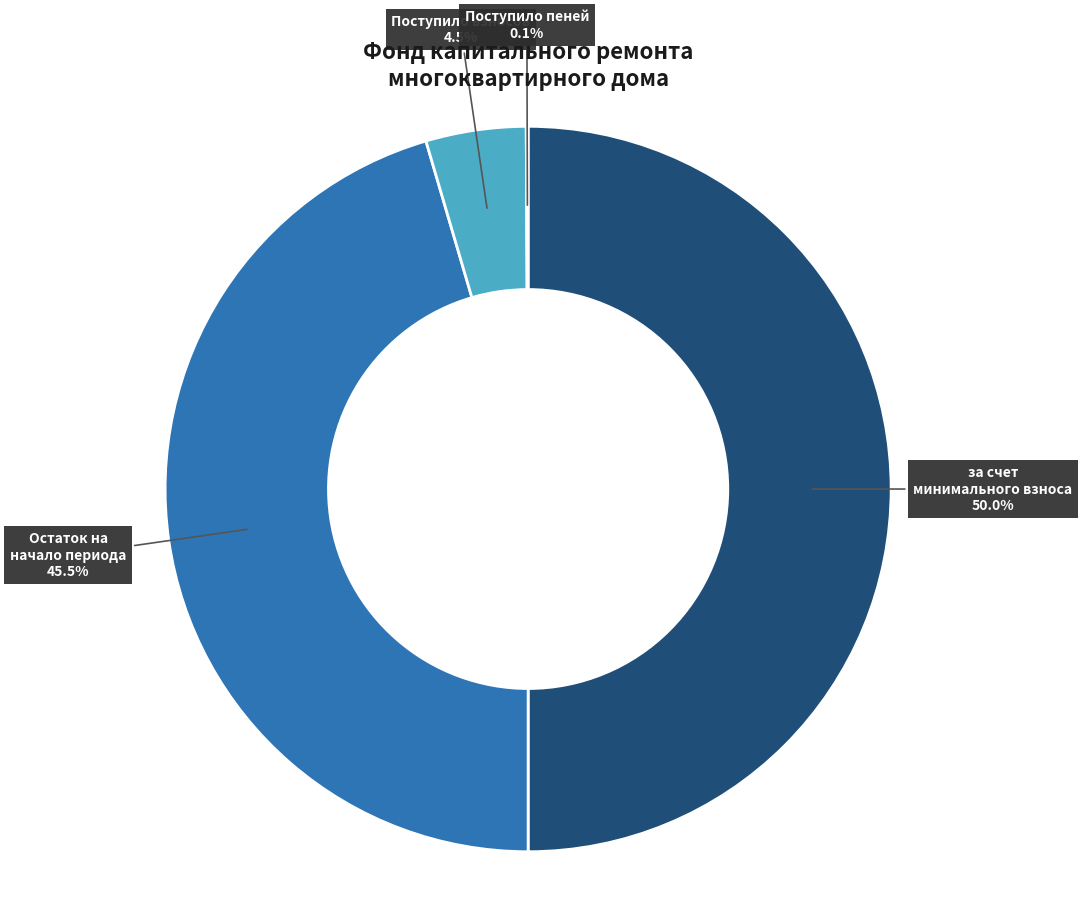

How much of the chart is everything except Остаток на начало периода?

54.5%